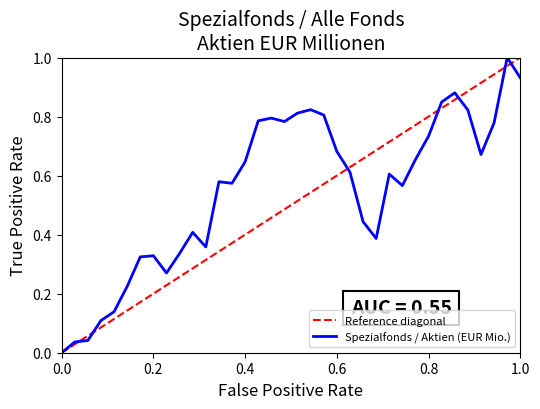

Count the number of categories in the chart.

36